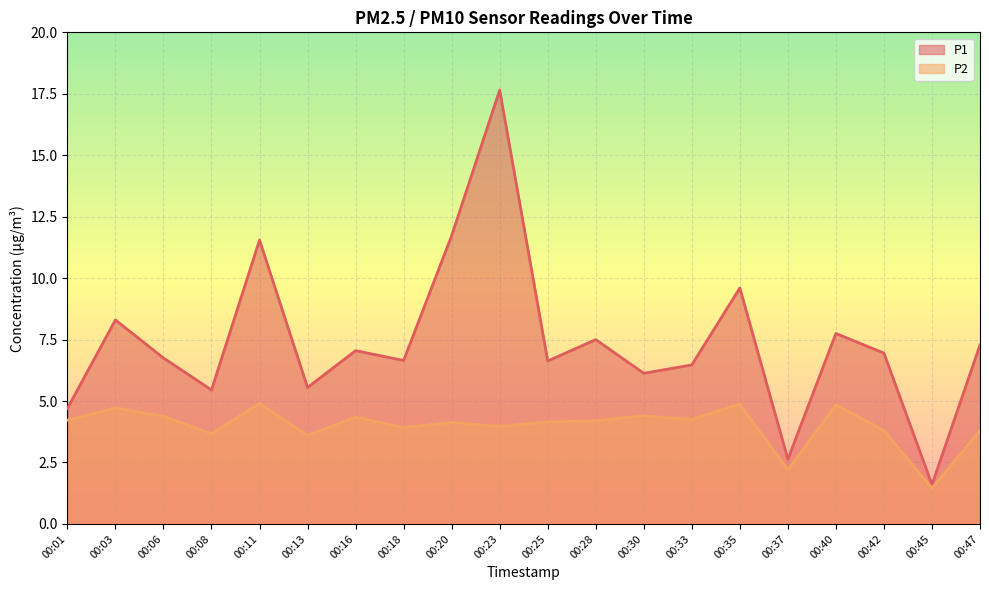

At how many categories does at least one series exceed 9?

4